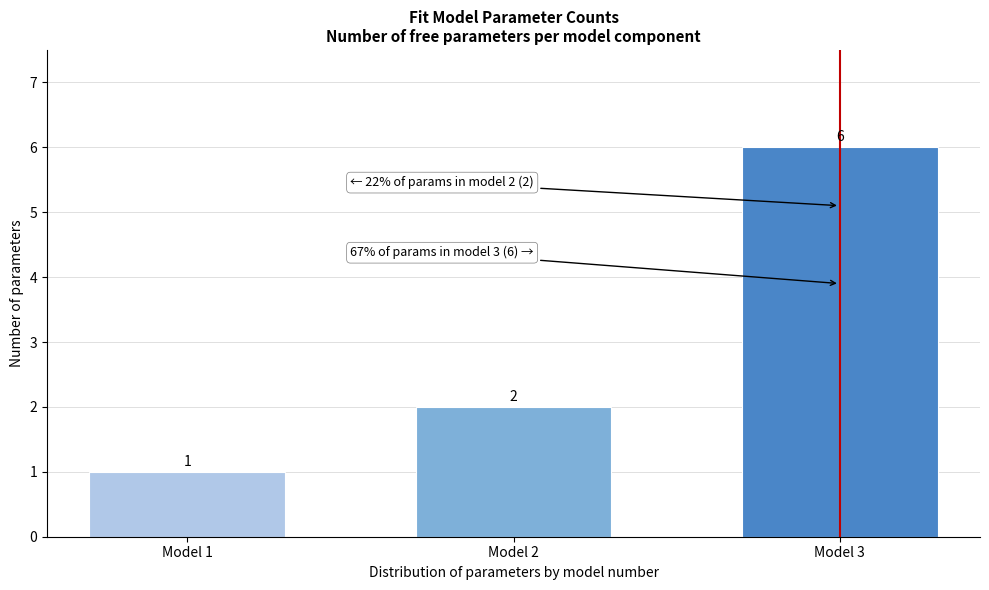

Reading left to right, transcribe all the data shown in this chart.

1	2	6